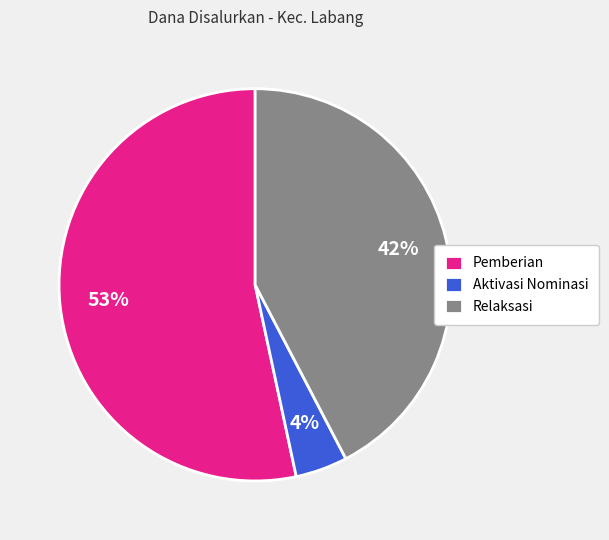

What is the largest slice in the pie chart?

Pemberian